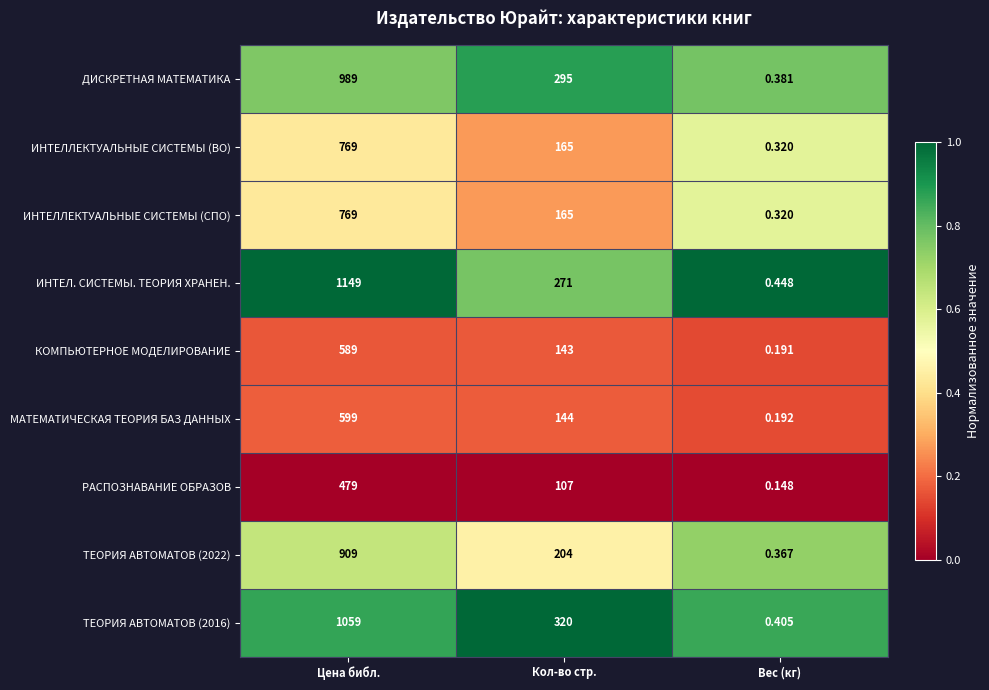

Where is РАСПОЗНАВАНИЕ ОБРАЗОВ nearest to the value 239?

Кол-во стр.